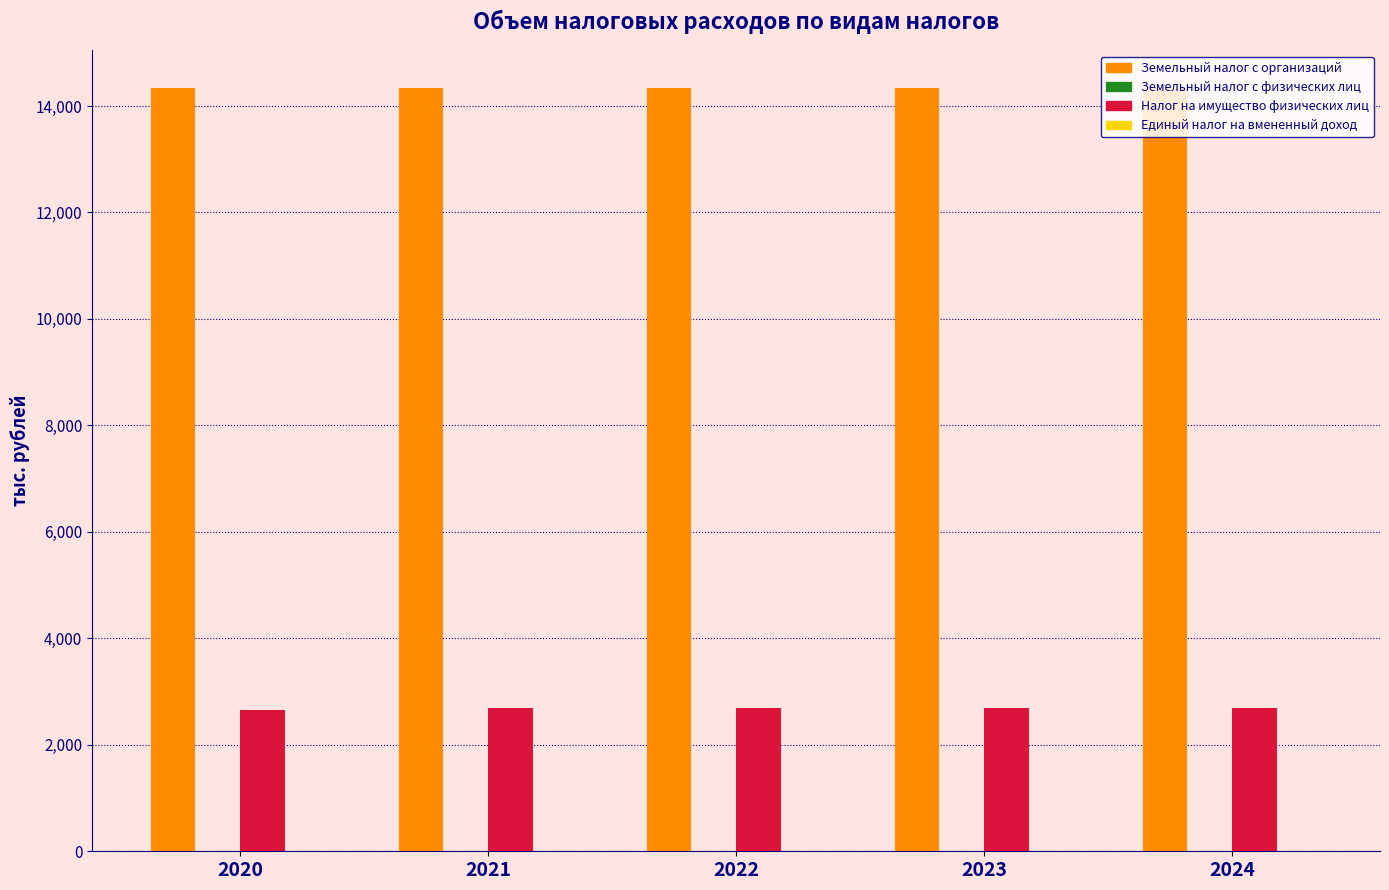

Which series has the largest total across all categories?

Земельный налог с организаций